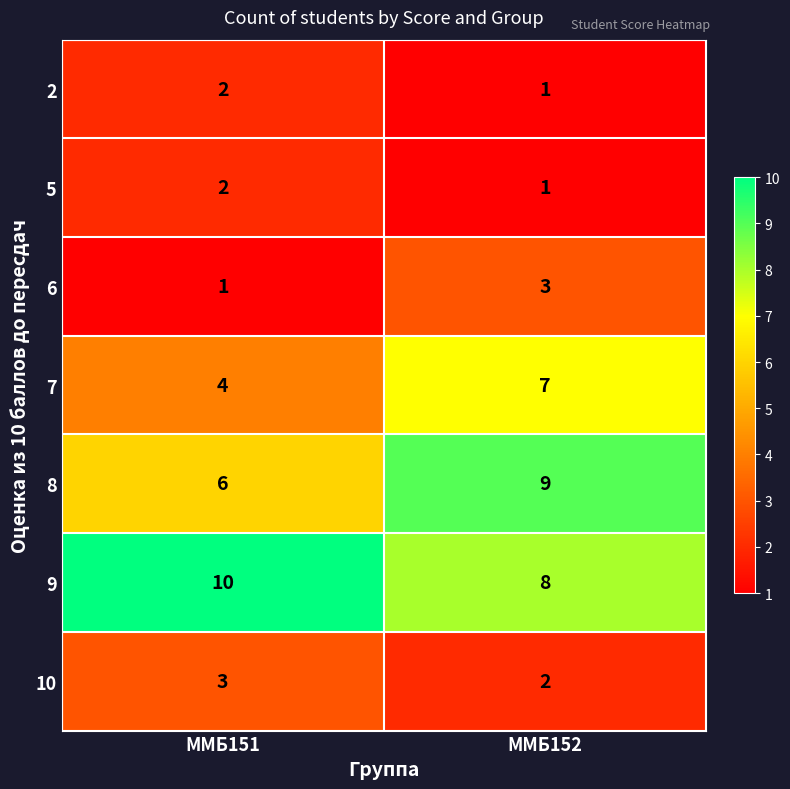

The 10 series shows 1 at ММБ151. True or false?

False